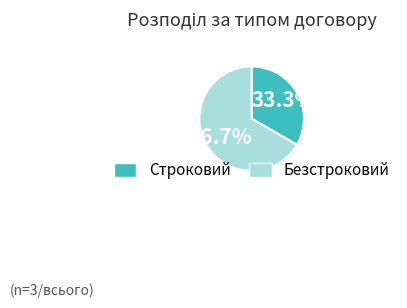

How much of the chart is everything except Строковий?

66.7%